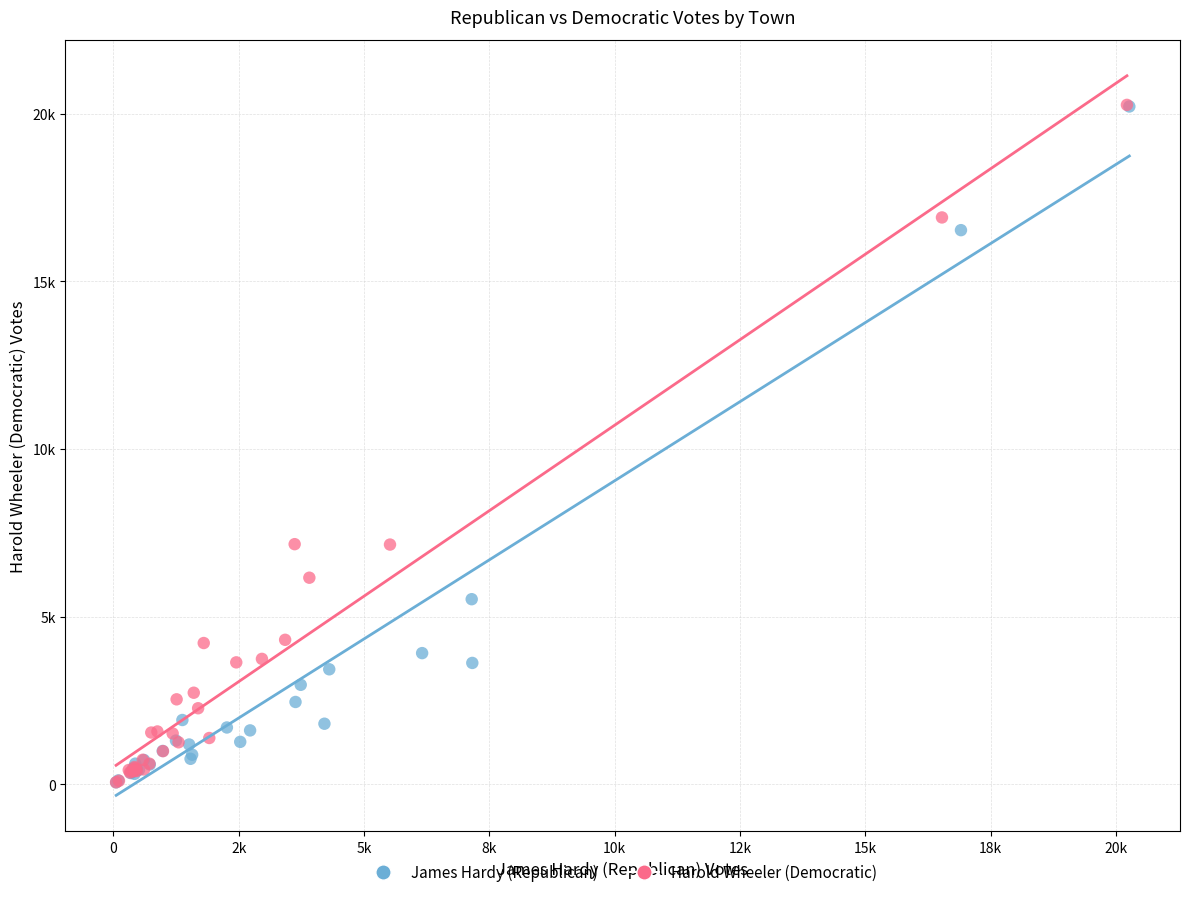

What are all the series names shown in the legend?

James Hardy (Republican), Harold Wheeler (Democratic)